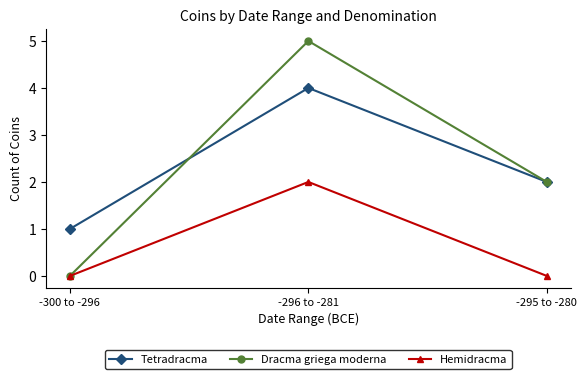

Reading left to right, what are all the values shown in this chart?

Tetradracma: -300 to -296=1	-296 to -281=4	-295 to -280=2
Dracma griega moderna: -300 to -296=0	-296 to -281=5	-295 to -280=2
Hemidracma: -300 to -296=0	-296 to -281=2	-295 to -280=0